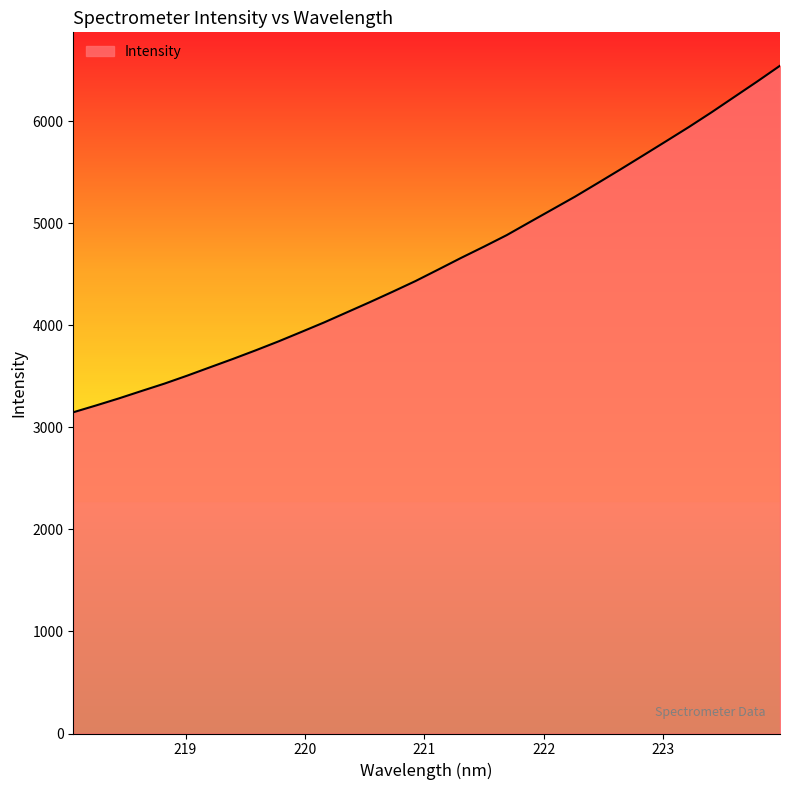

What is the greatest value displayed?

6543.6